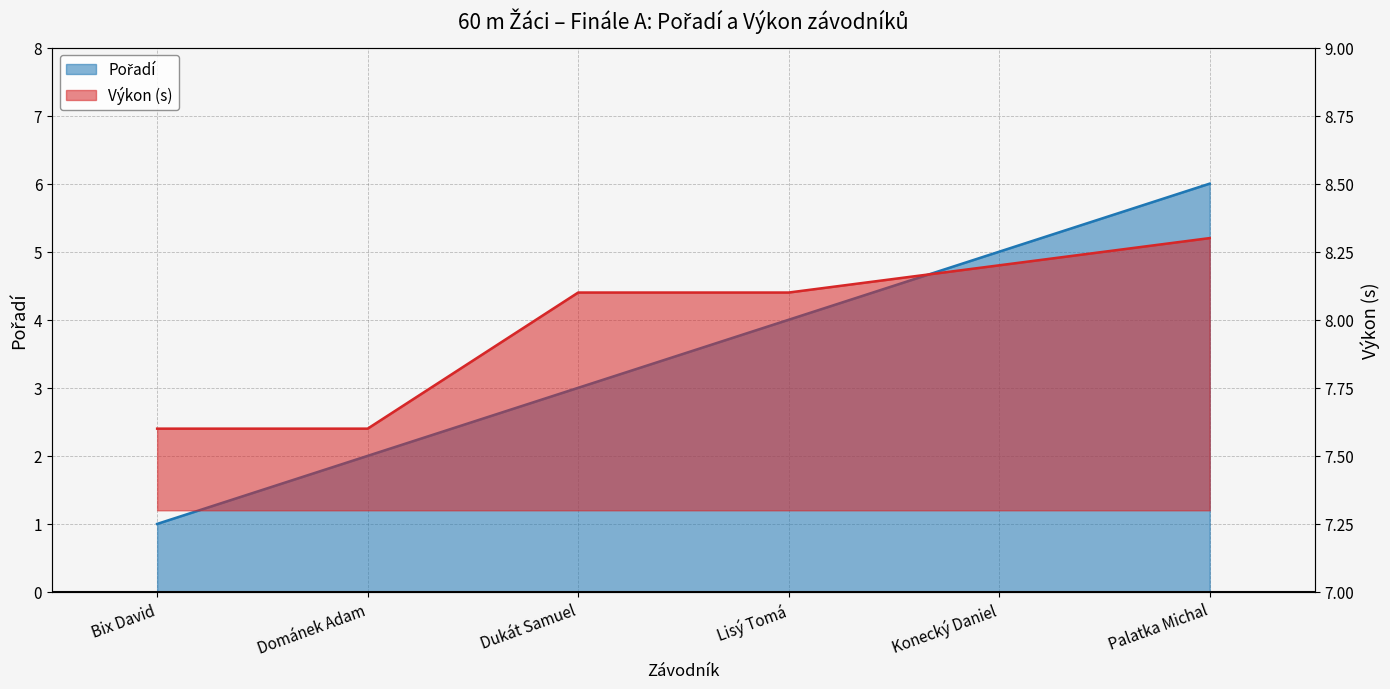

Between Bix David and Konecký Daniel, which is larger?

Konecký Daniel